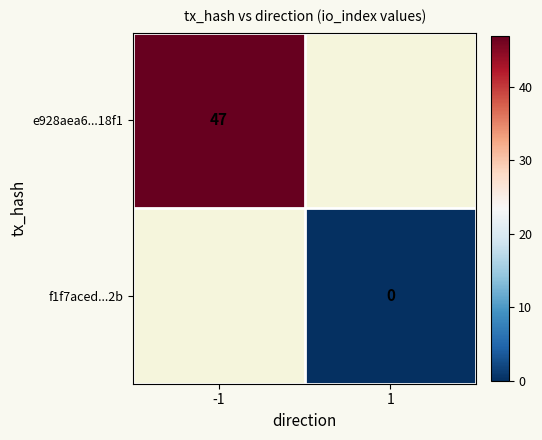

Rank the series at 1 from highest to lowest value.

e928aea6...18f1, f1f7aced...2b